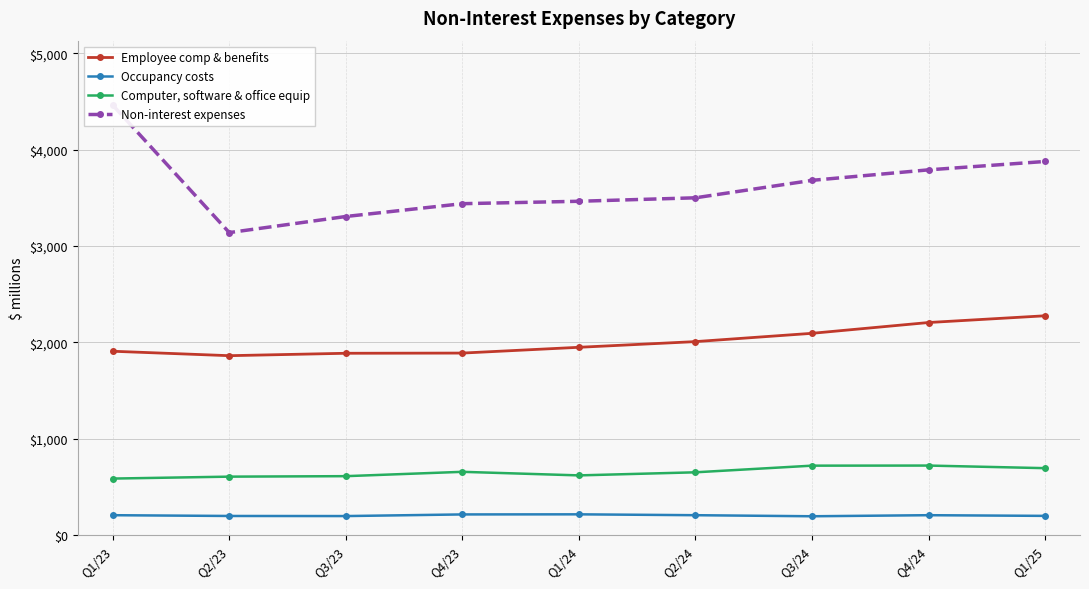

Is this an area chart (filled region under the line)?

No